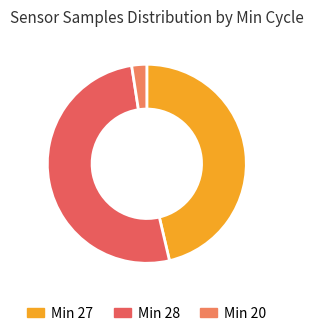

How many slices are in this pie chart?

3